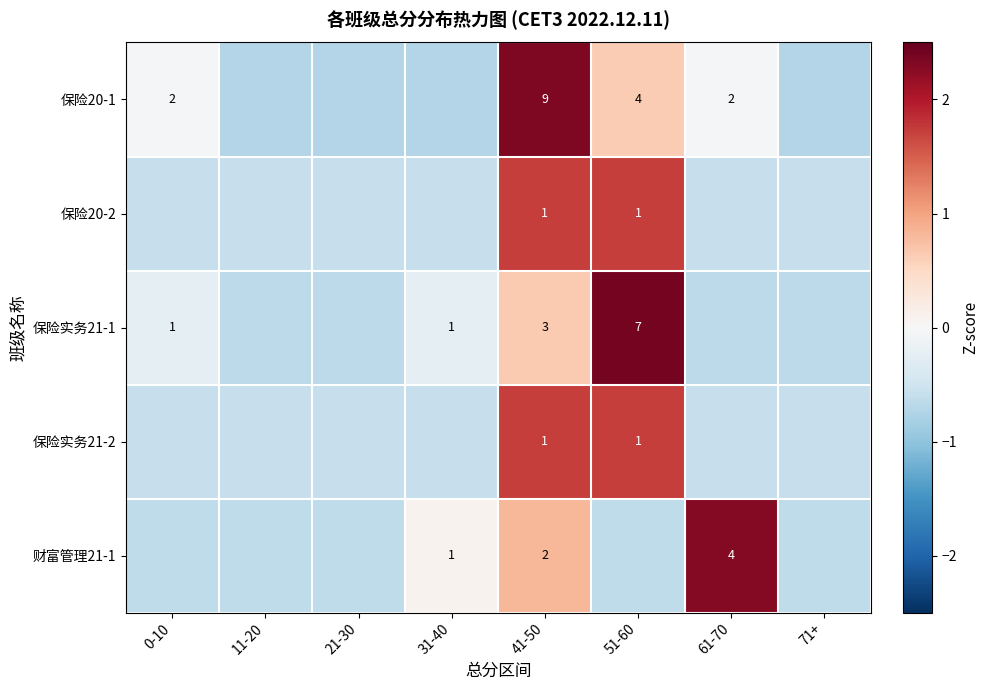

Is the value of 保险20-1 at 51-60 greater than the value of 财富管理21-1 at 31-40?

Yes